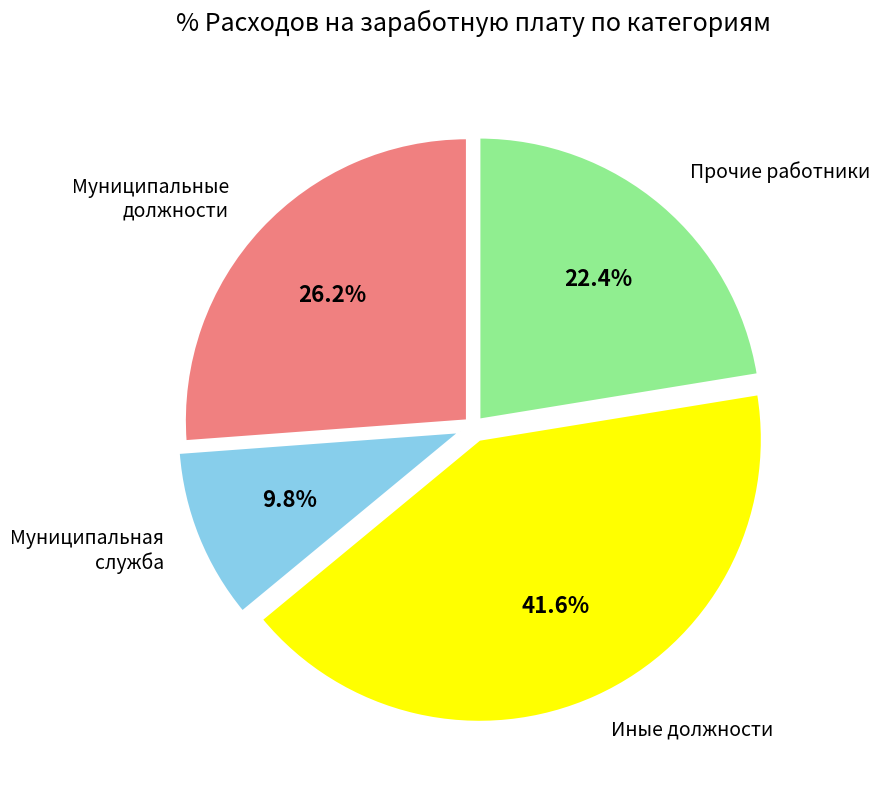

Is there a majority slice in this chart?

No